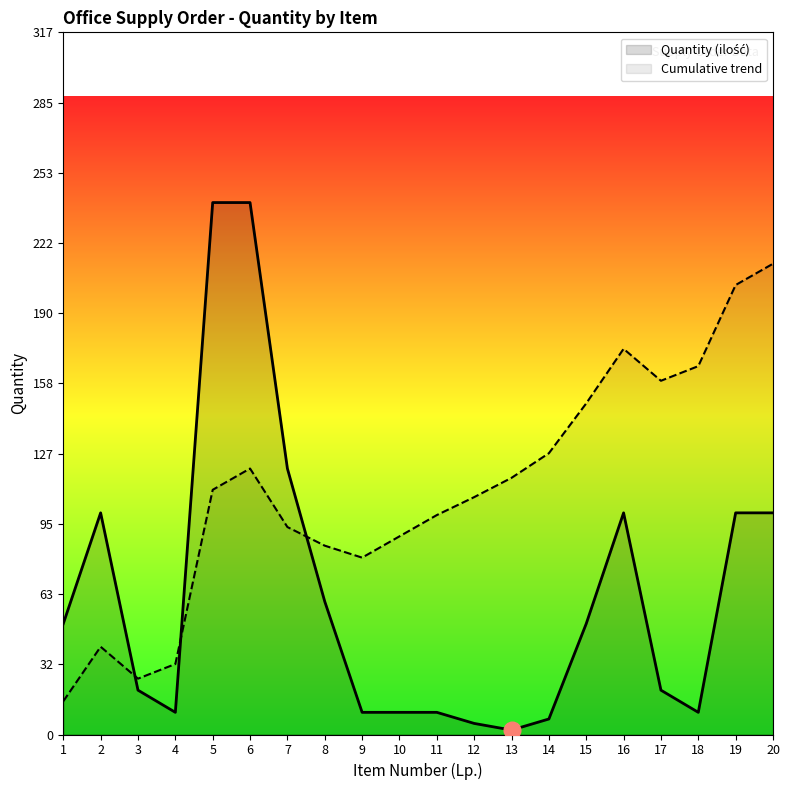

True or false: the data shows 12 at 14.

False